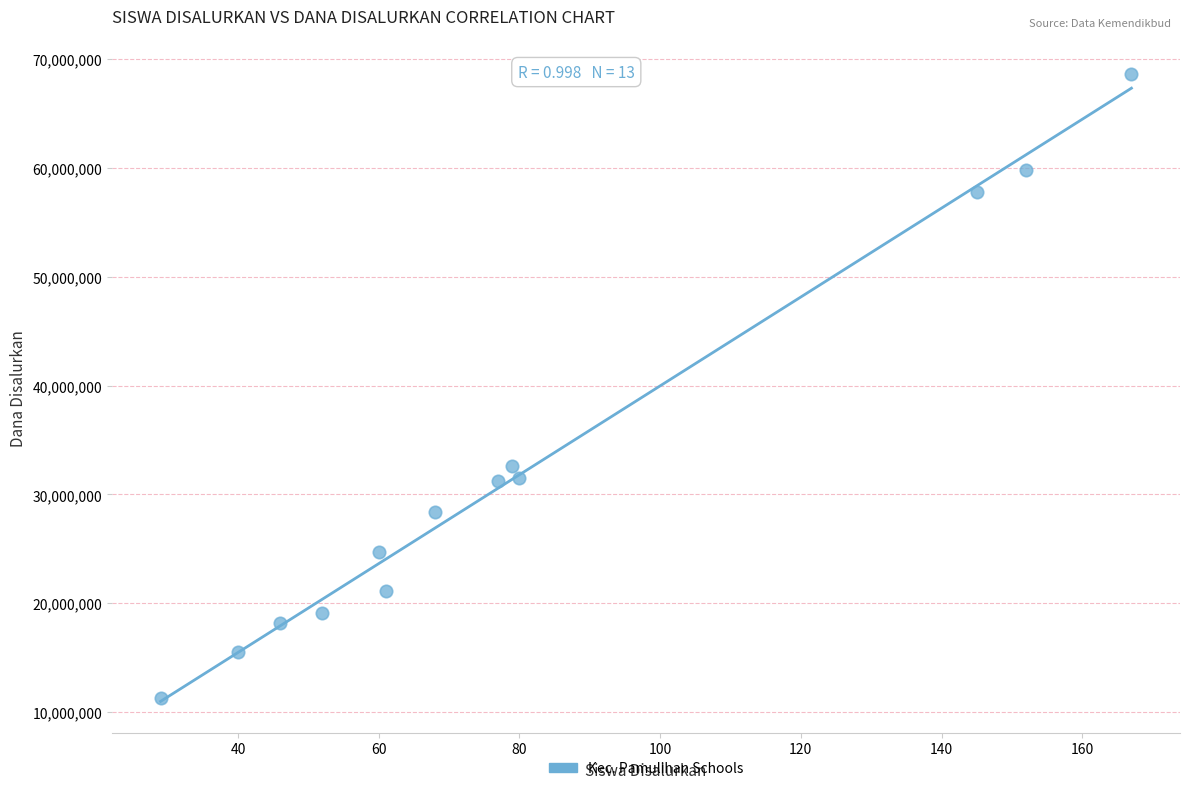

What is the range of Y values (max minus min)?

57375000